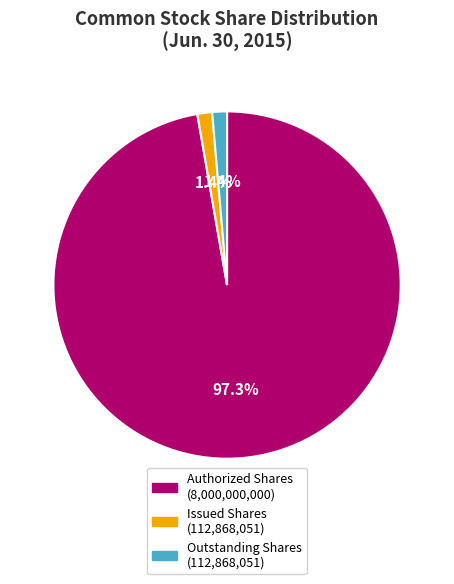

How many segments does this pie chart have?

3